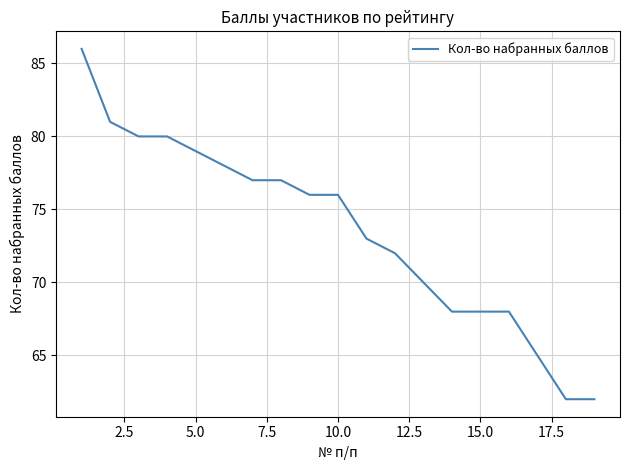

What is the difference between the maximum and minimum values?

24